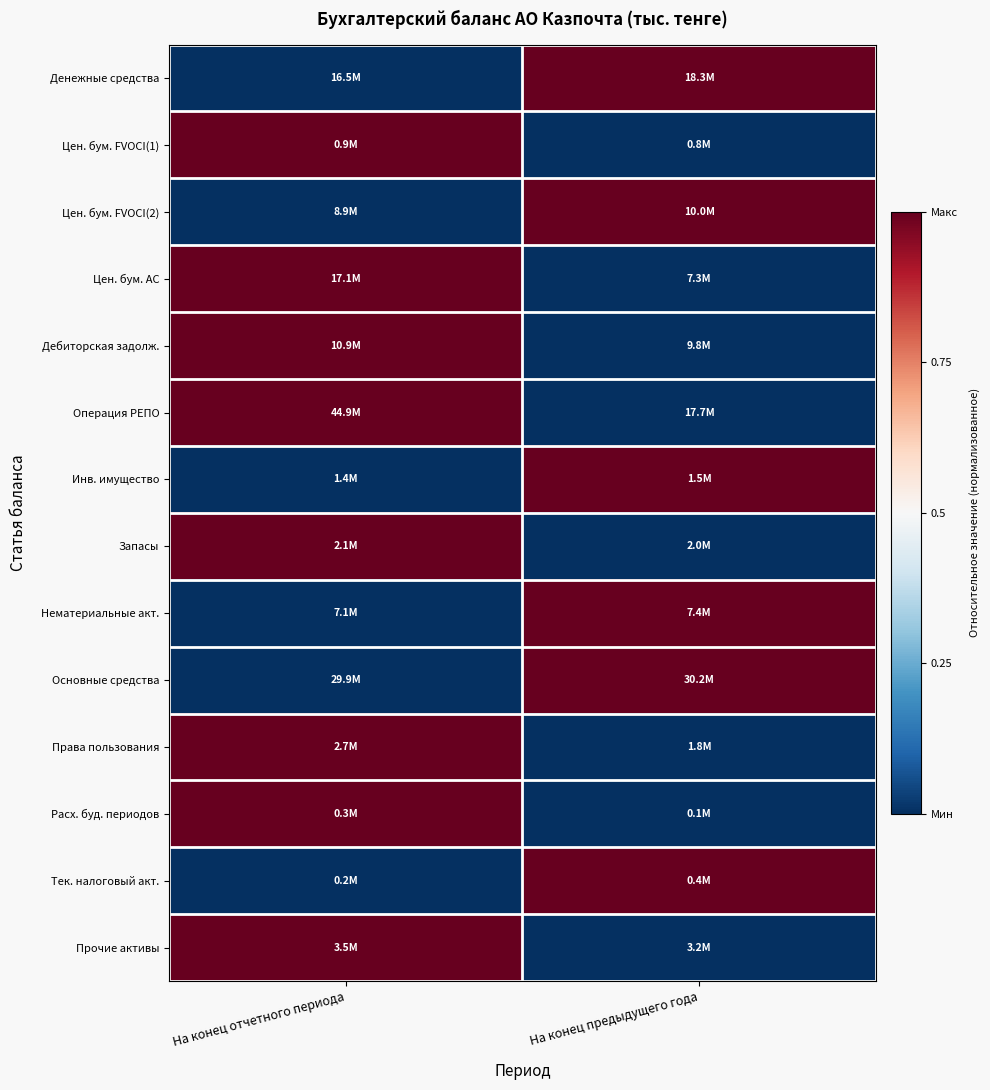

At how many categories does at least one series exceed 0?

2